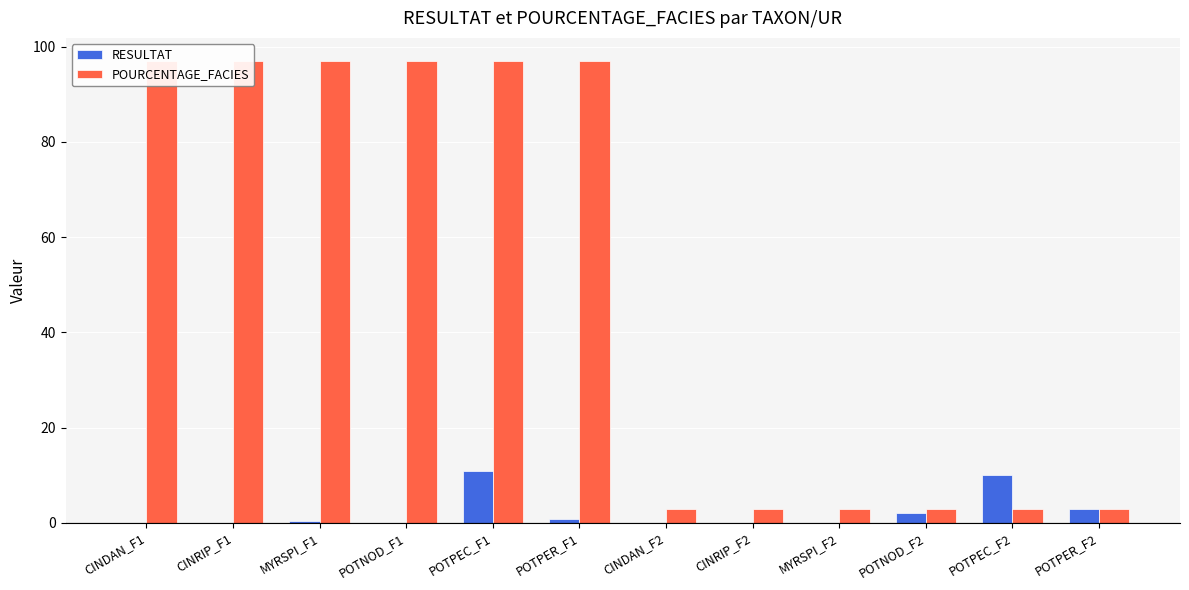

Reading left to right, transcribe all the data shown in this chart.

RESULTAT: 0.0	0.0	0.3	0.0	10.8	0.7	0.0	0.0	0.0	2.0	10.0	3.0
POURCENTAGE_FACIES: 97.0	97.0	97.0	97.0	97.0	97.0	3.0	3.0	3.0	3.0	3.0	3.0